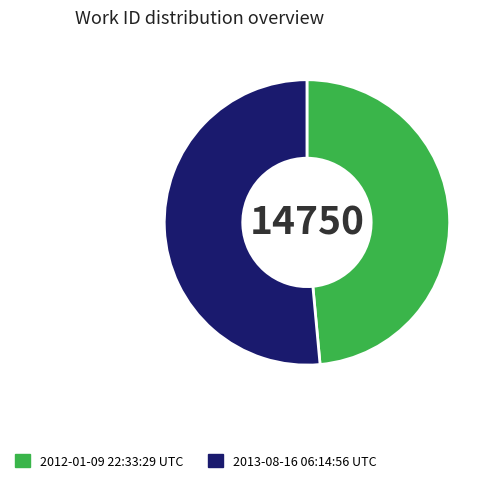

What is the largest slice in the pie chart?

2013-08-16 06:14:56 UTC